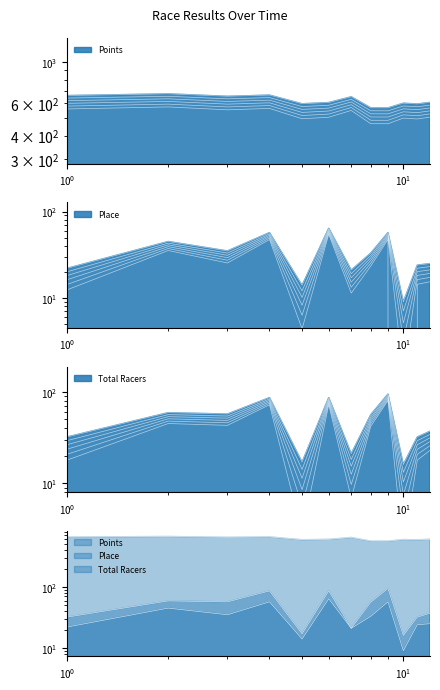

At how many categories does at least one series exceed 399?

12